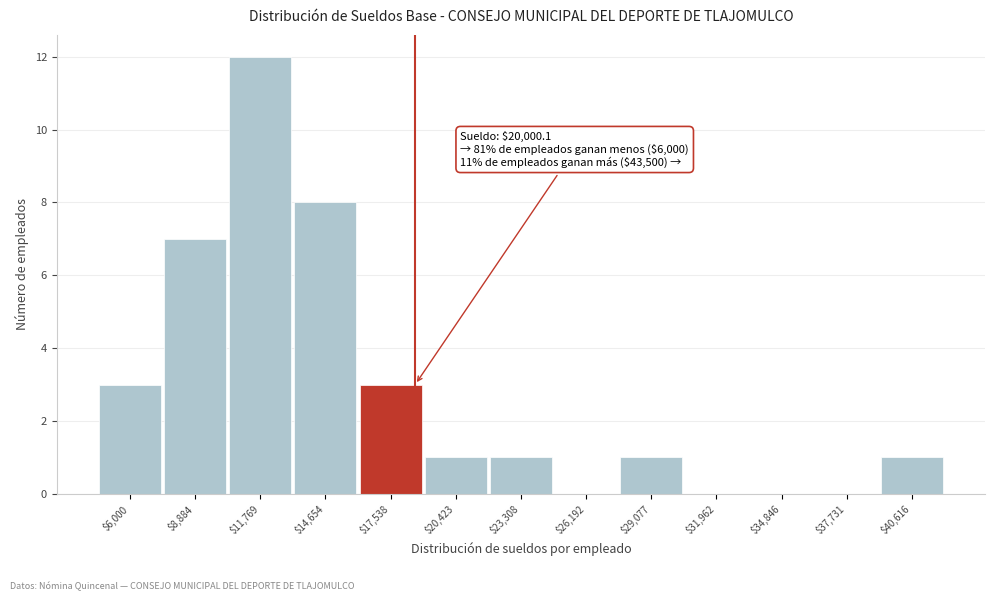

What is the sum of all values?

37